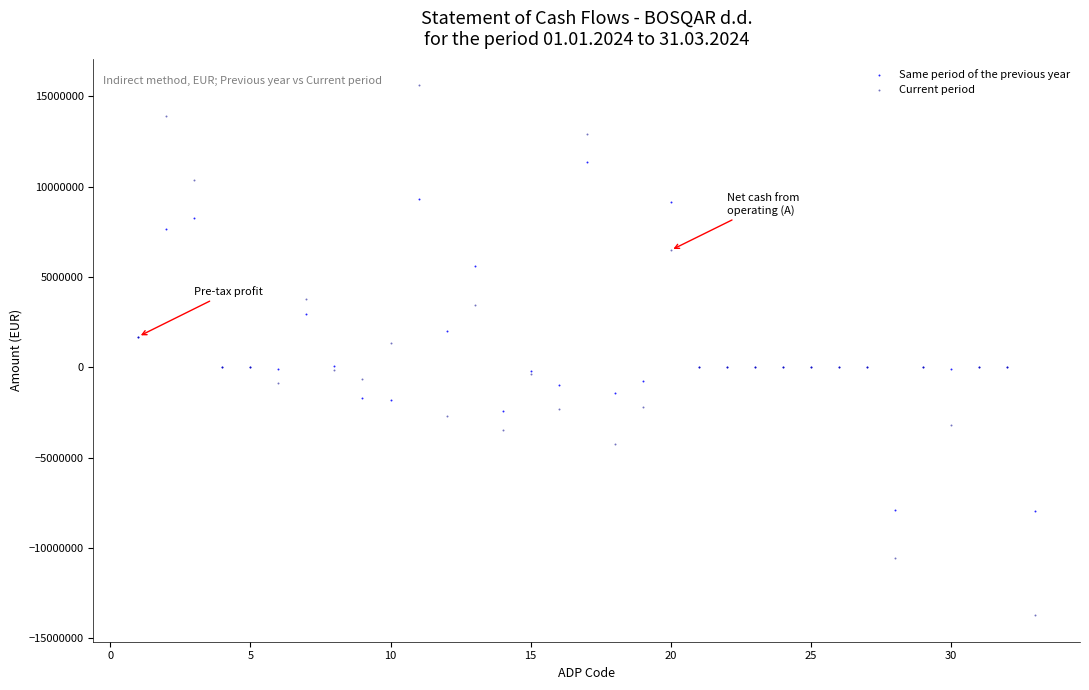

Which series contains the highest Y value?

Current period